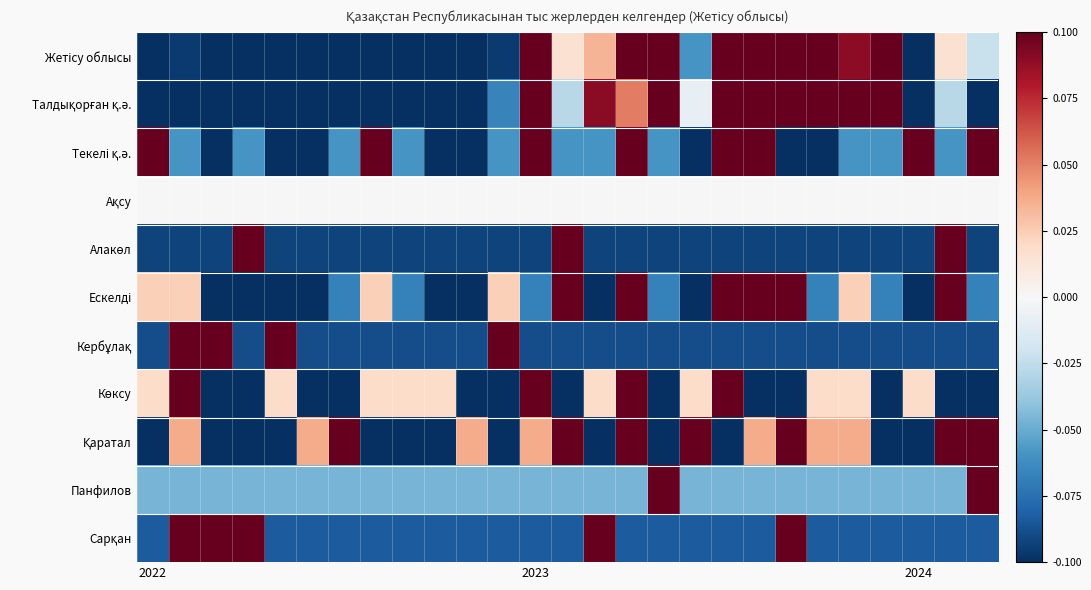

At which category does the chart reach its peak across all series?

16